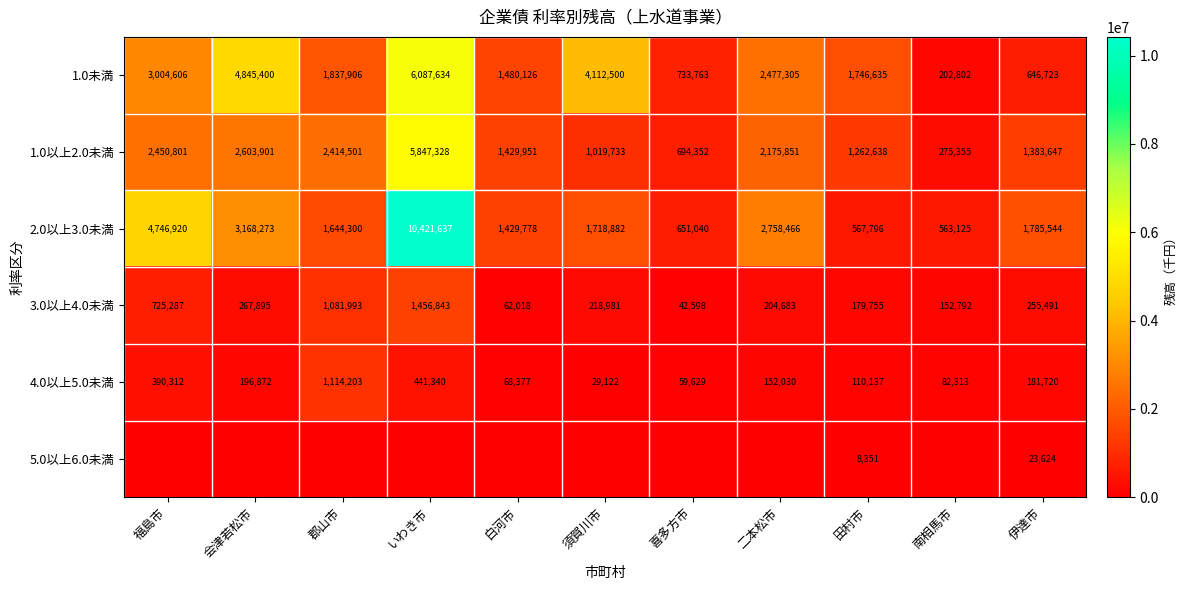

What value does the 2.0以上3.0未満 series have at 田村市?

567796